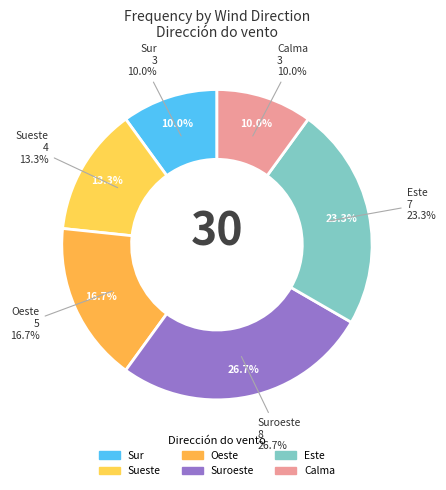

Is it true that Sur is 10% of the pie?

True